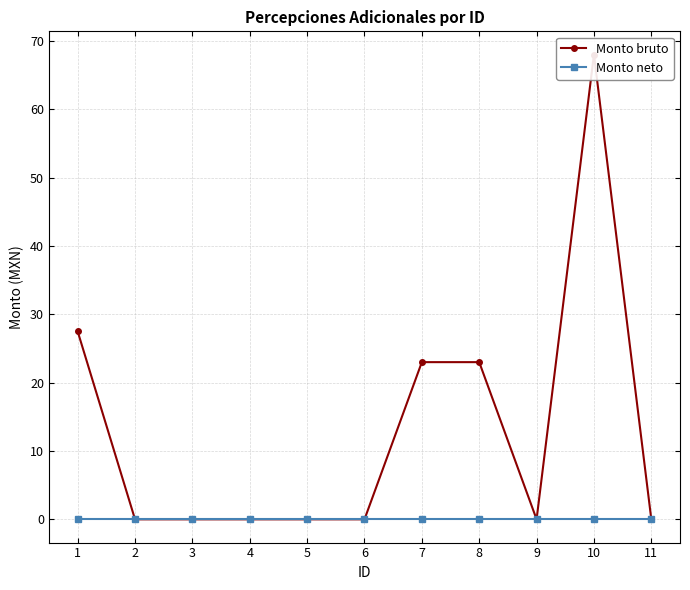

At which category does the chart reach its minimum across all series?

2